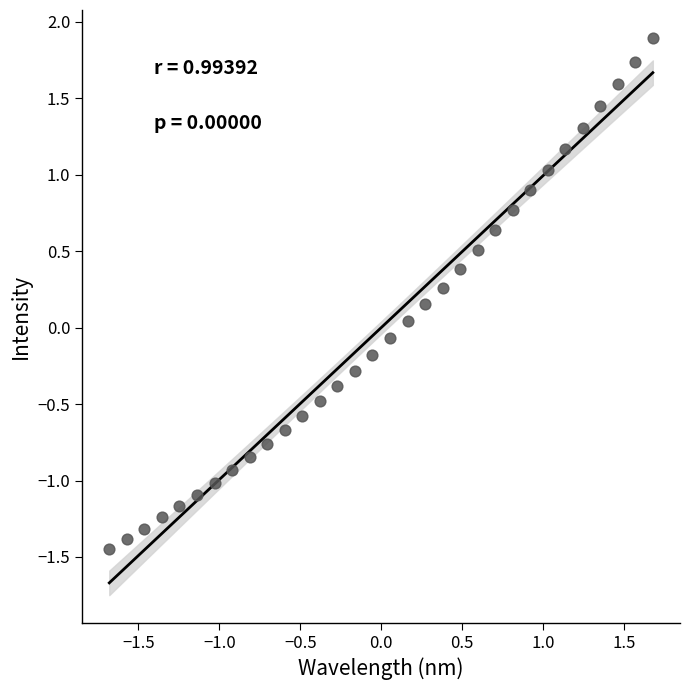

What is the range of X values (max minus min)?

3.4